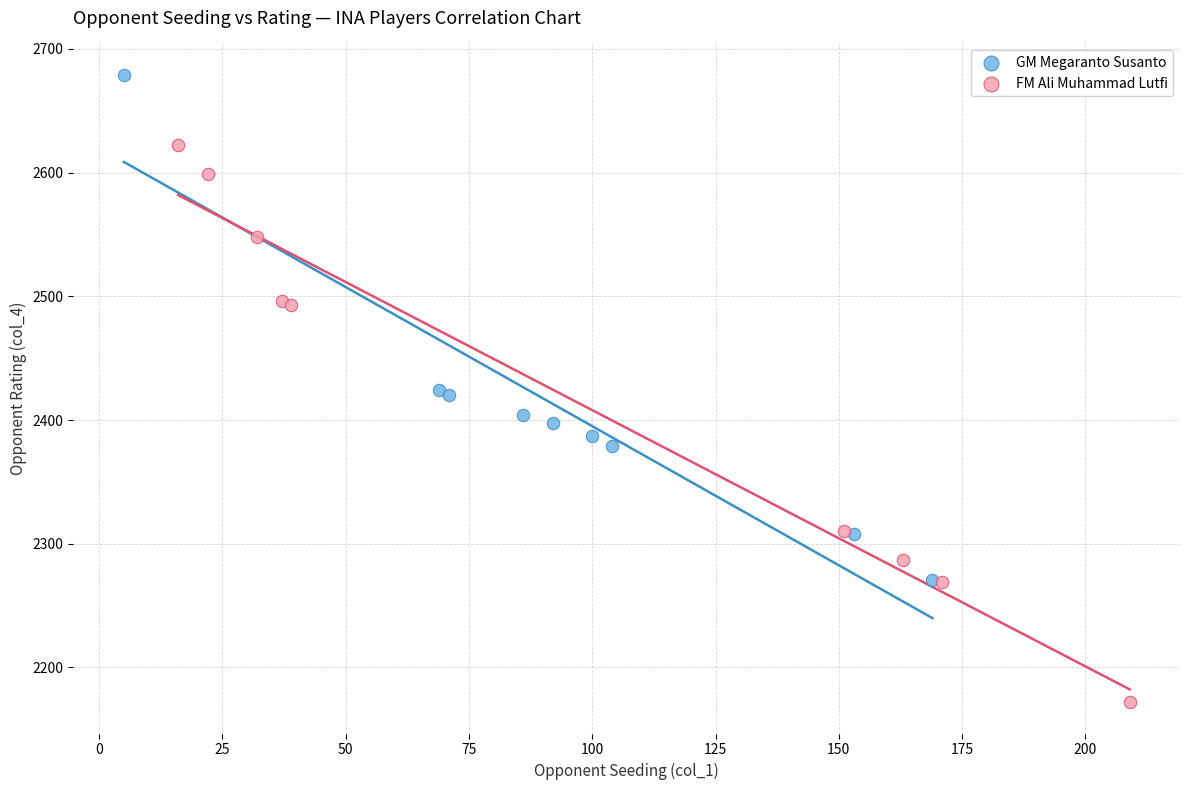

Which series contains the lowest Y value?

FM Ali Muhammad Lutfi